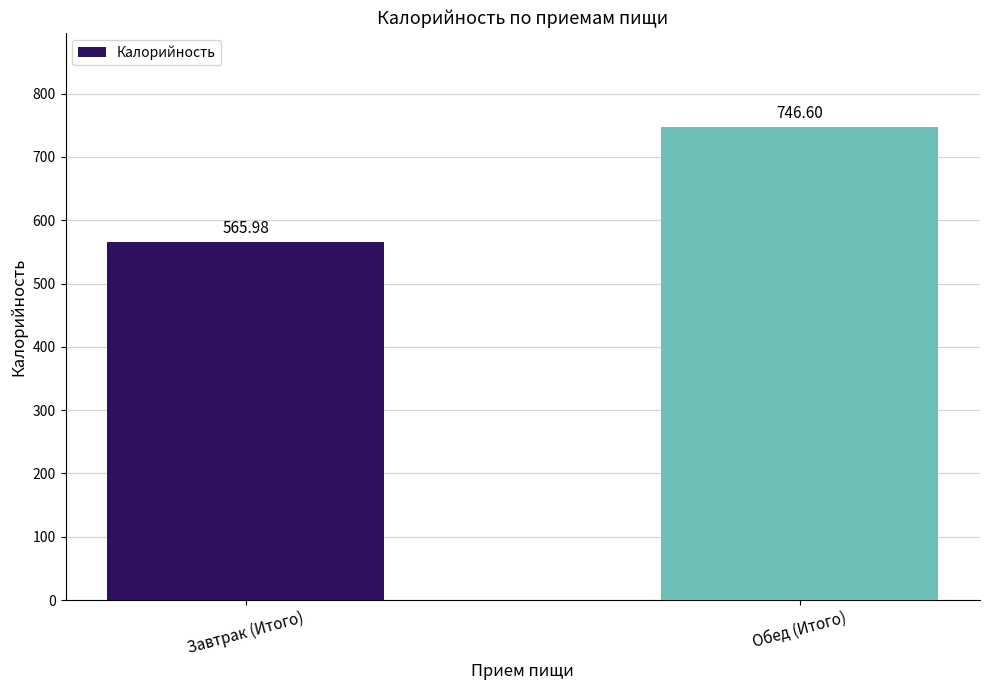

What is the difference between the values at Обед (Итого) and Завтрак (Итого)?

180.6